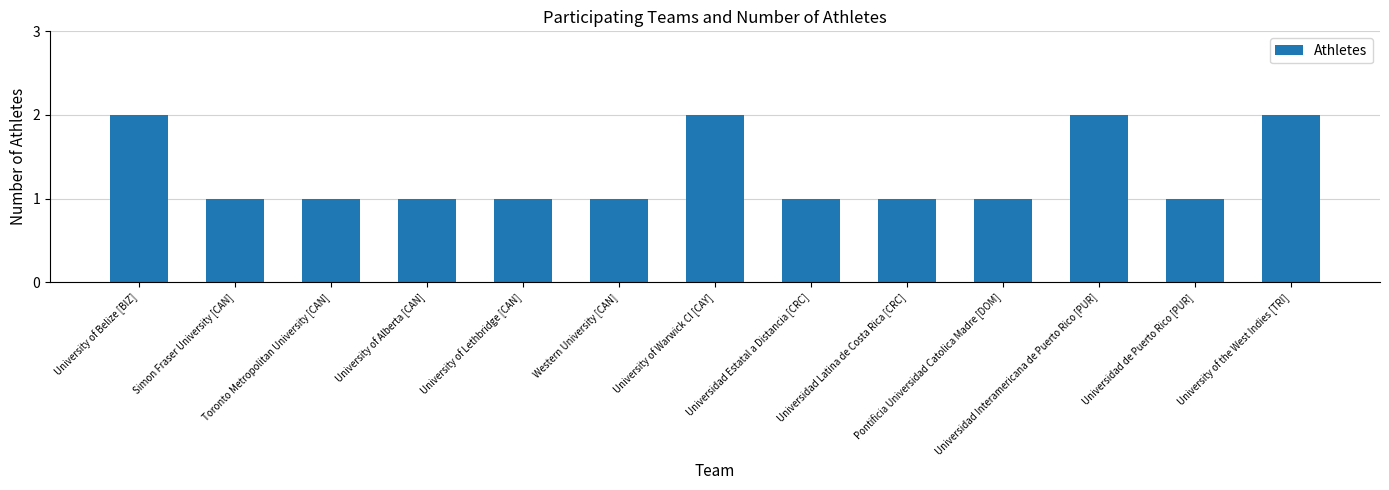

What position from the left is Universidad Estatal a Distancia [CRC]?

8